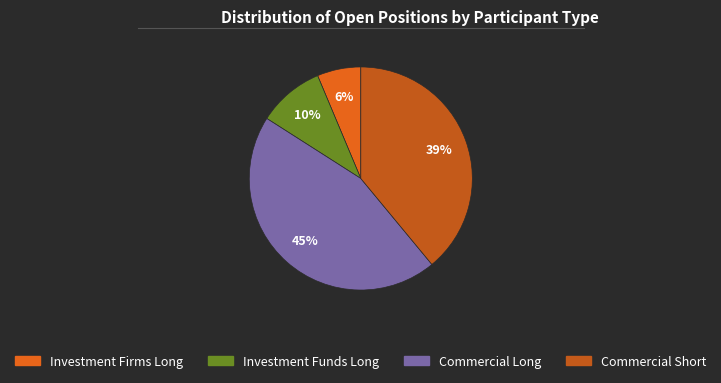

Between Commercial Long and Commercial Short, which is larger?

Commercial Long